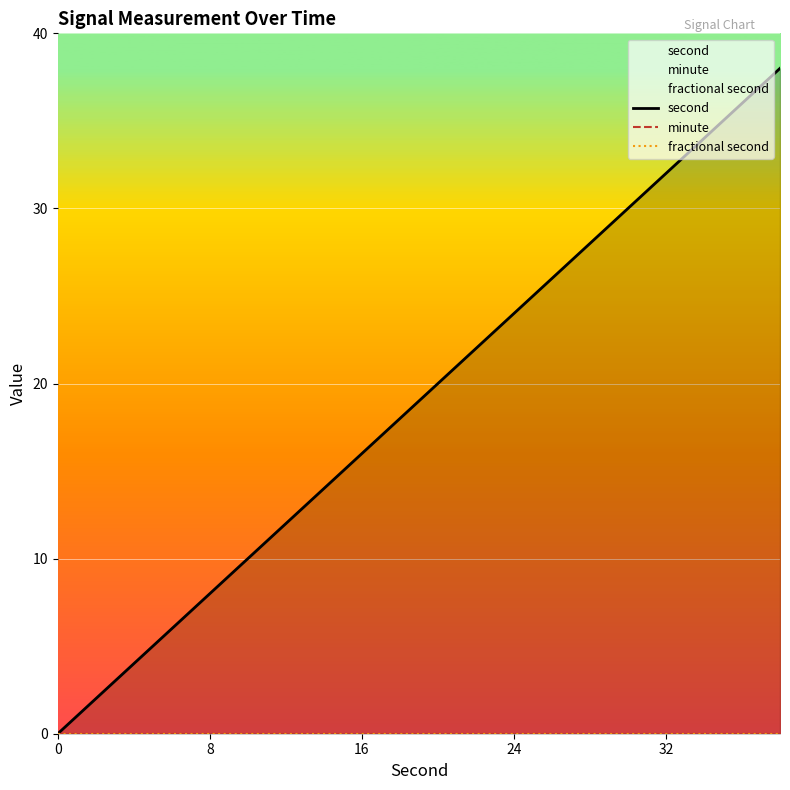

How many series are shown in this chart?

3